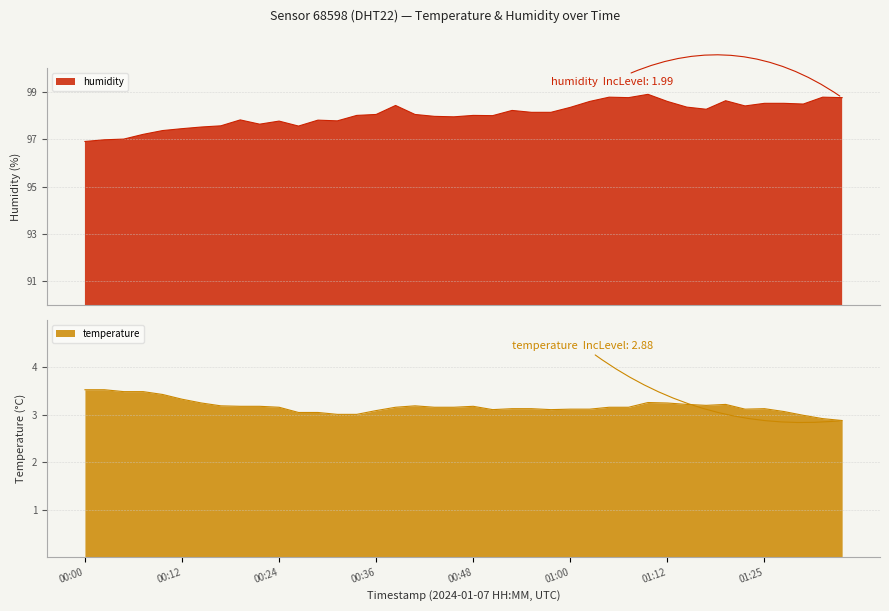

Reading left to right, transcribe all the data shown in this chart.

humidity: 96.9	97.0	97.0	97.2	97.4	97.5	97.5	97.6	97.8	97.6	97.8	97.6	97.8	97.8	98.0	98.0	98.4	98.0	98.0	98.0	98.0	98.0	98.2	98.1	98.1	98.3	98.6	98.8	98.8	98.9	98.6	98.4	98.3	98.6	98.4	98.5	98.5	98.5	98.8	98.8
temperature: 3.5	3.5	3.5	3.5	3.4	3.3	3.2	3.2	3.2	3.2	3.2	3.0	3.0	3.0	3.0	3.1	3.2	3.2	3.2	3.2	3.2	3.1	3.1	3.1	3.1	3.1	3.1	3.2	3.2	3.3	3.2	3.2	3.2	3.2	3.1	3.1	3.1	3.0	2.9	2.9